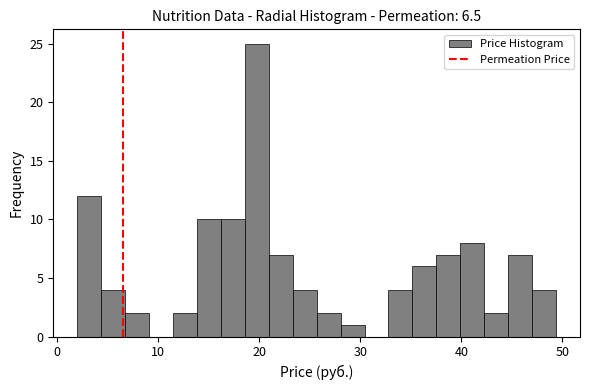

Around what value on the x-axis is the tallest bar? Give the approximate position of its centre, as read against the axis.

20